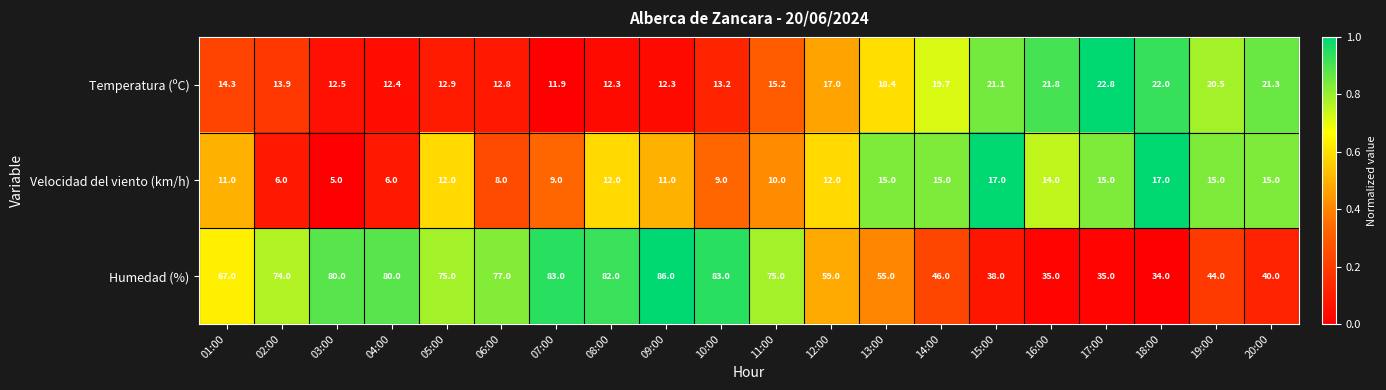

Which series has the largest range (max minus min)?

Humedad (%)